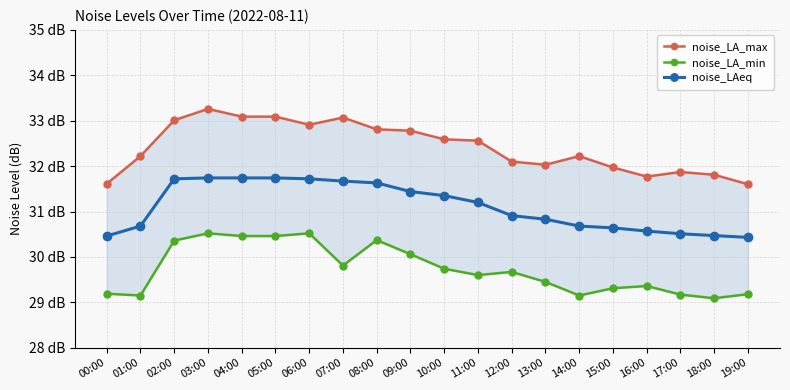

What is the difference between the noise_LA_min values at 09:00 and 02:00?

0.3